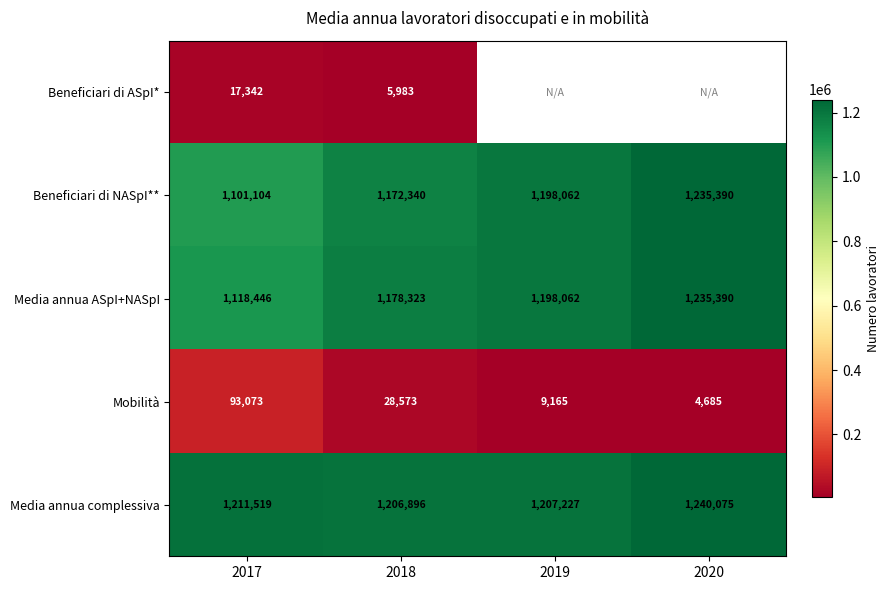

At how many categories does at least one series exceed 888957?

4